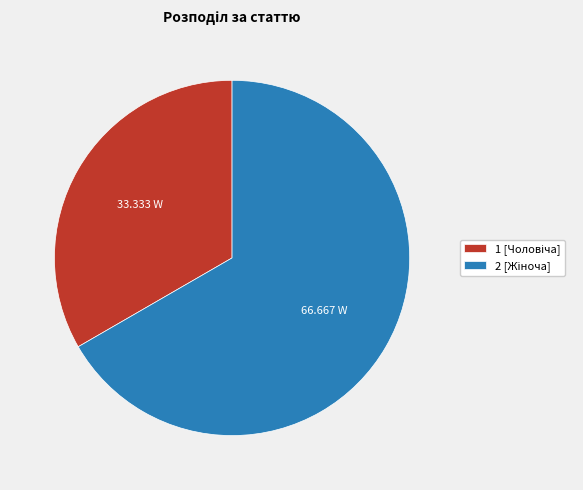

Is there a majority slice in this chart?

Yes